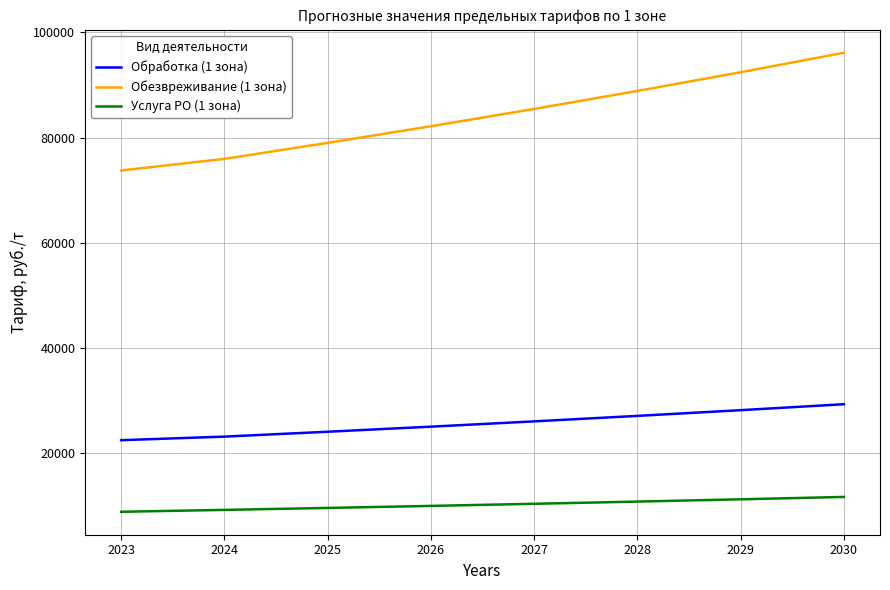

Which series has the widest spread of values?

Обезвреживание (1 зона)